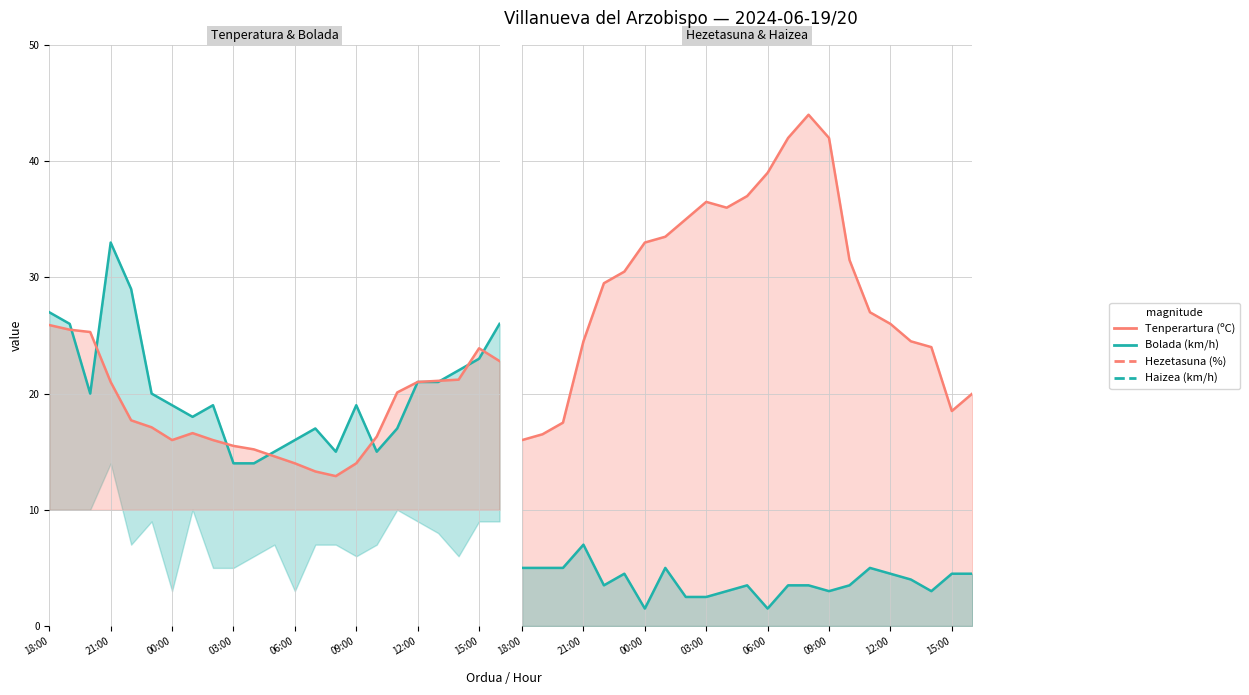

What is the difference between the maximum and minimum values in the Haizearen abiadura (km/h) series?

11.0